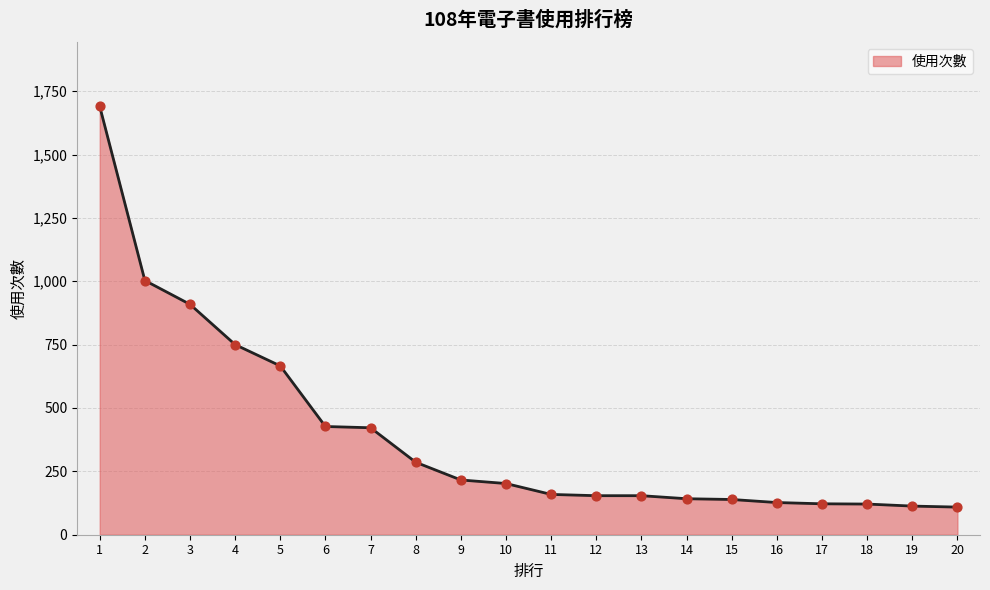

What is the change in value from 12 to 19?

-41